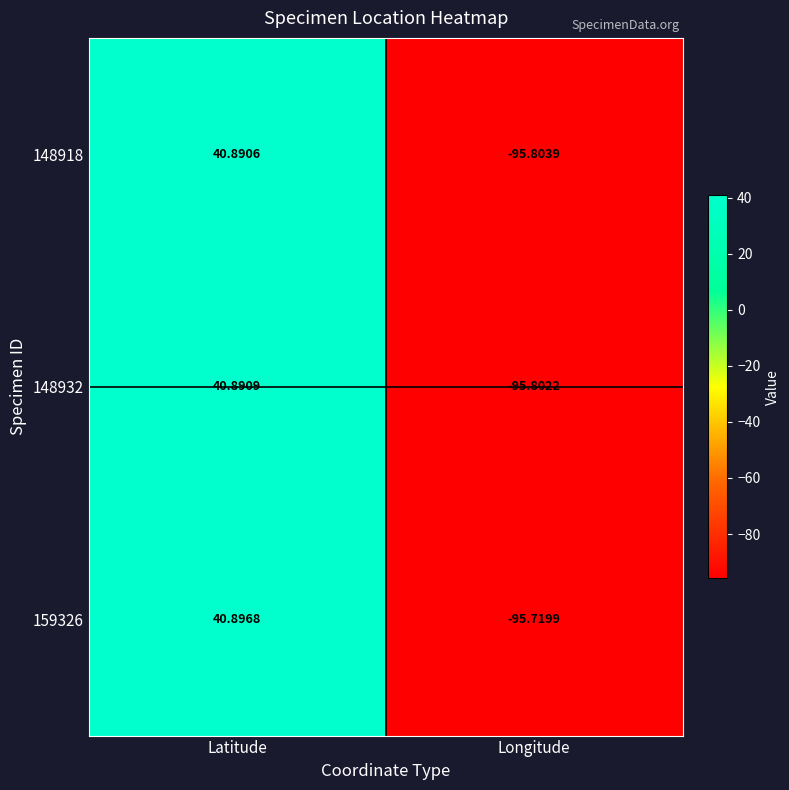

Rank the series at Latitude from highest to lowest value.

159326, 148932, 148918